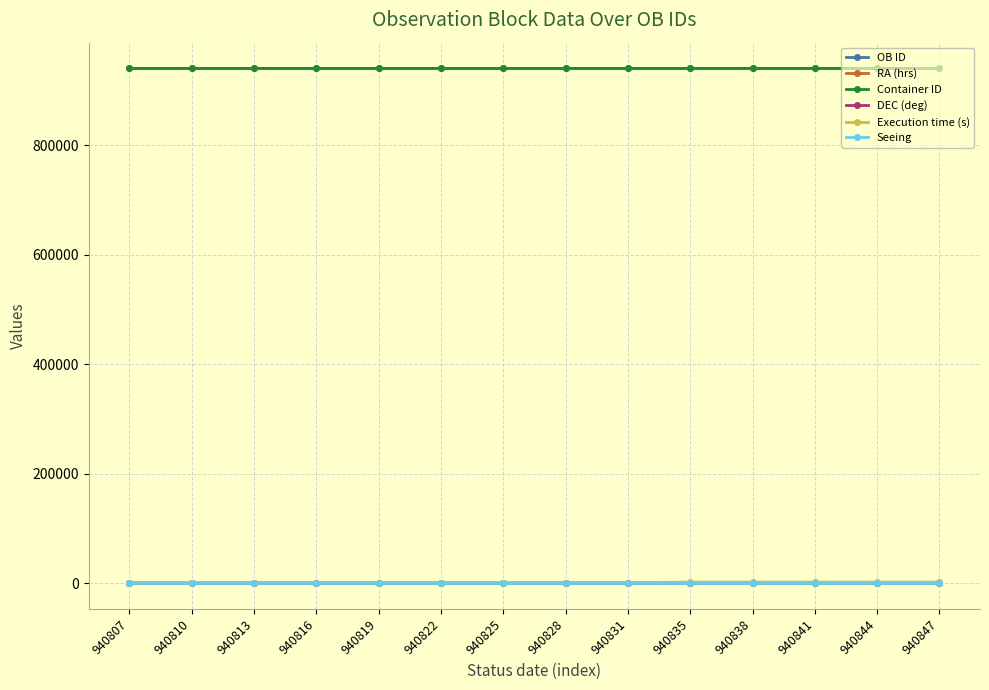

What is the maximum value shown in the chart?

940847.0